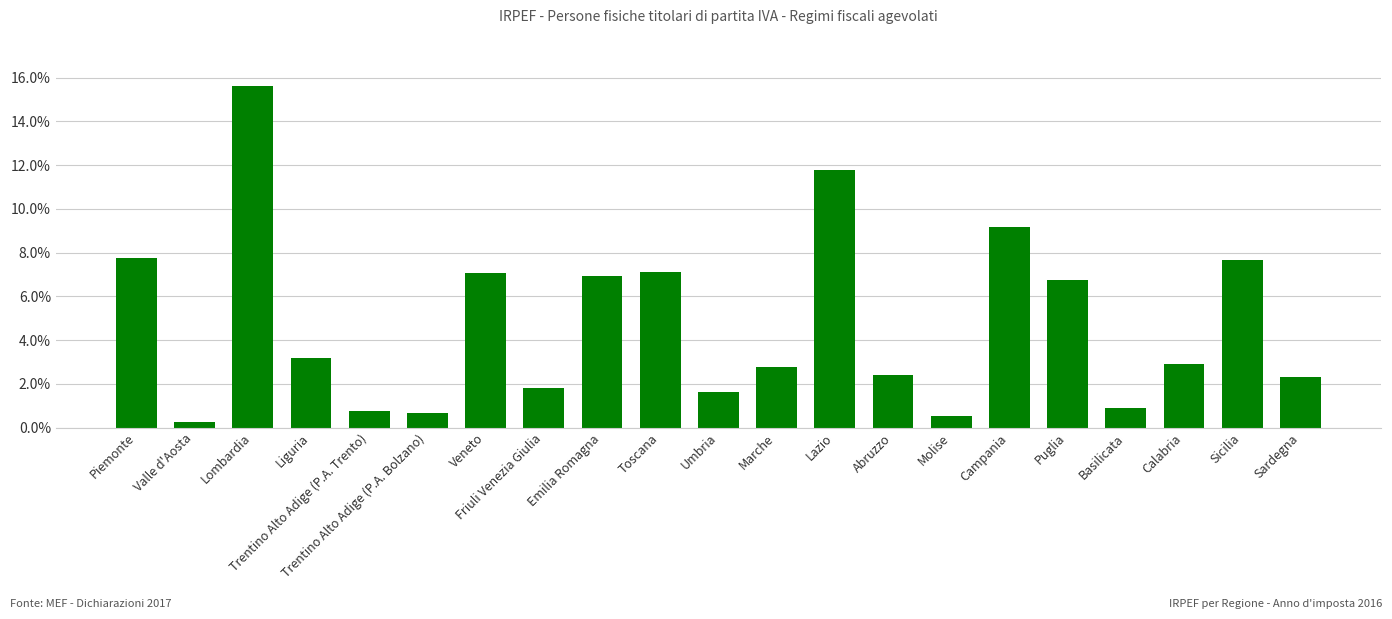

What is the label of the 9th bar from the right?

Lazio